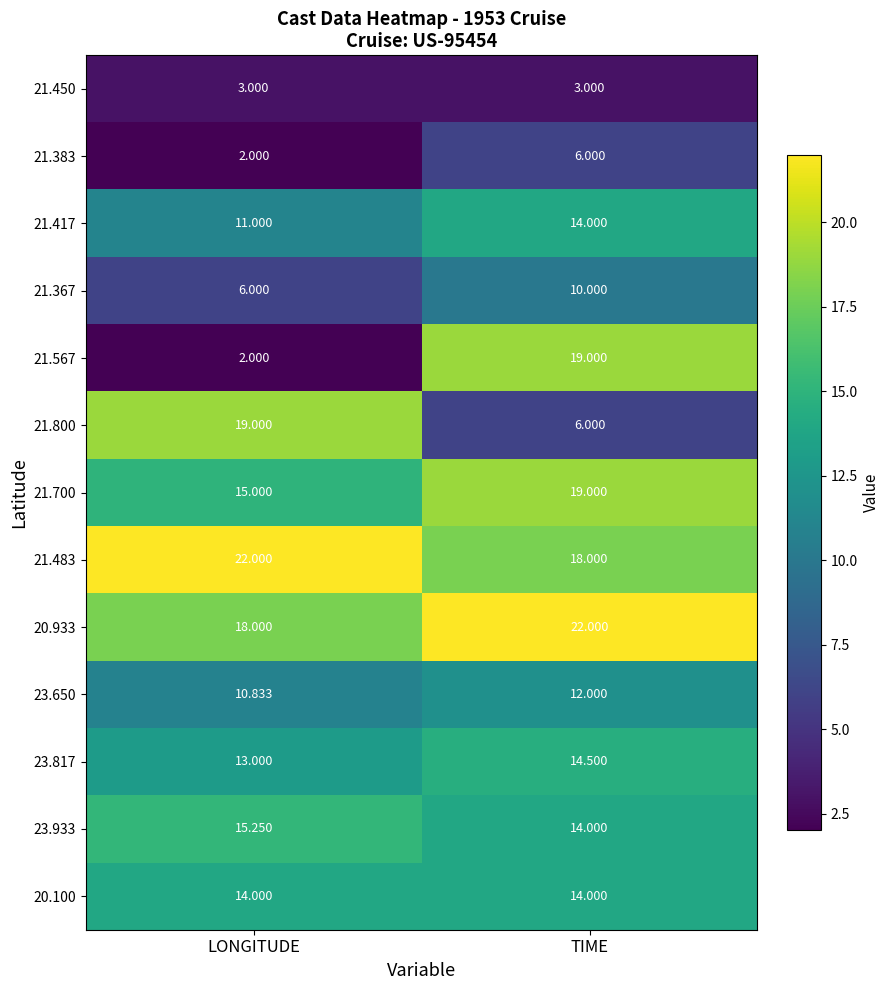

List the labels in order of 21.700 value, smallest first.

LONGITUDE, TIME